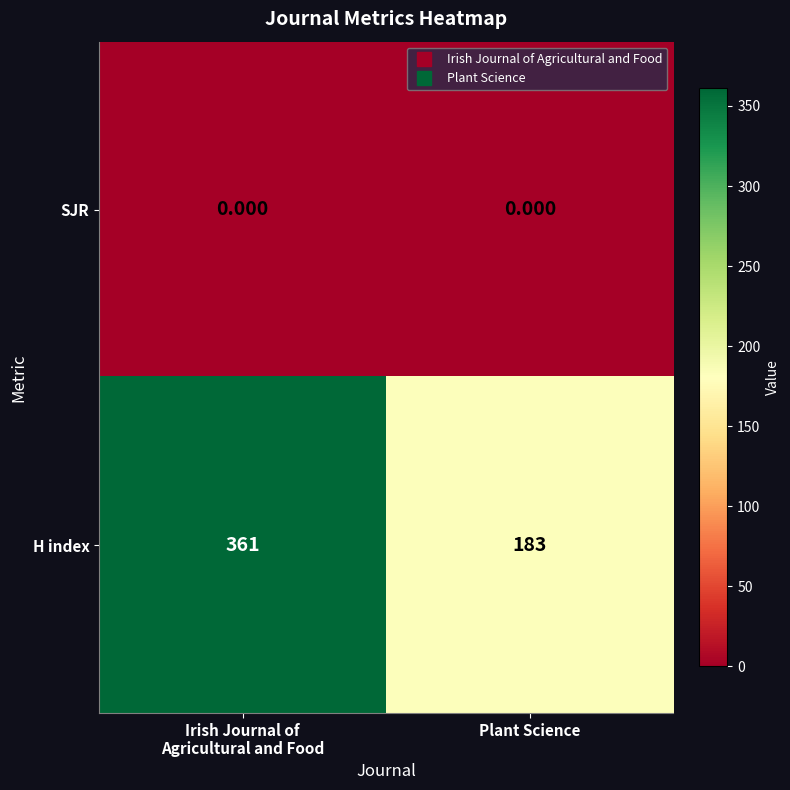

List the series in order of their peak value, highest first.

H index, SJR